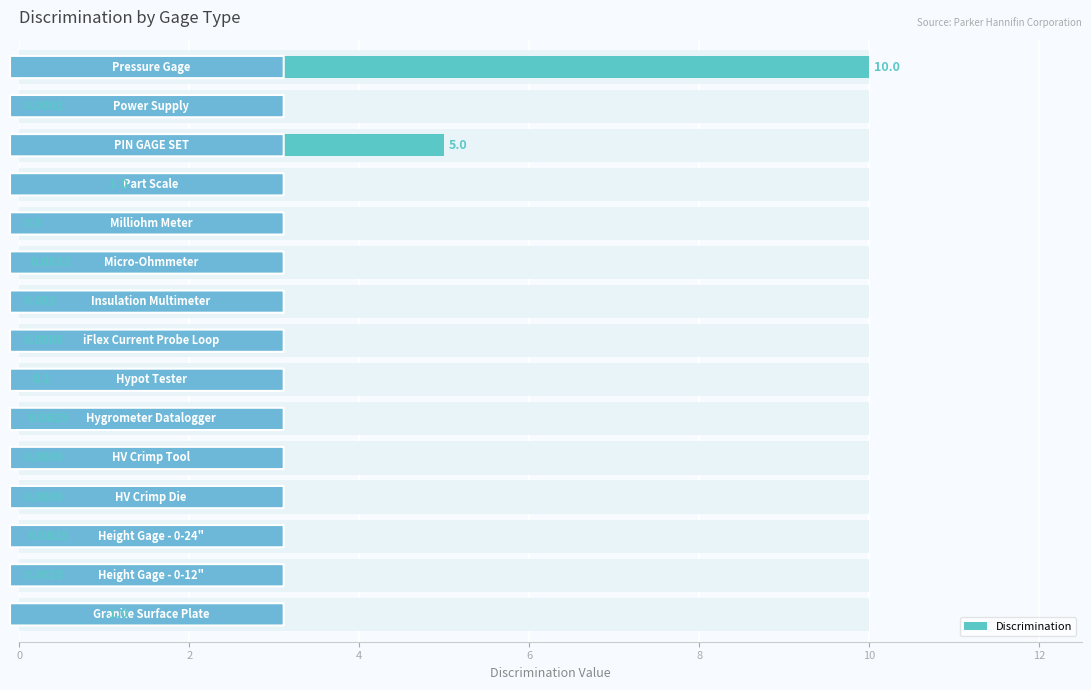

Reading left to right, list all the values displayed in this chart.

1.0	0.0	0.1	0.0	0.0	0.1	0.1	0.0	0.0	0.1	0.0	1.0	5.0	0.0	10.0